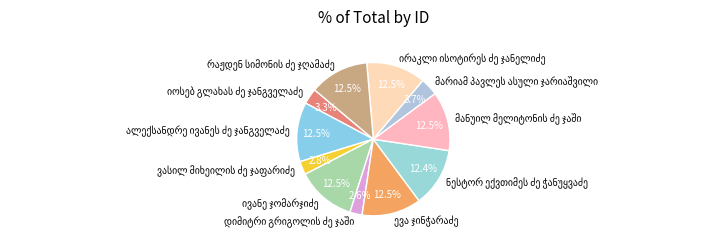

Is there a majority slice in this chart?

No